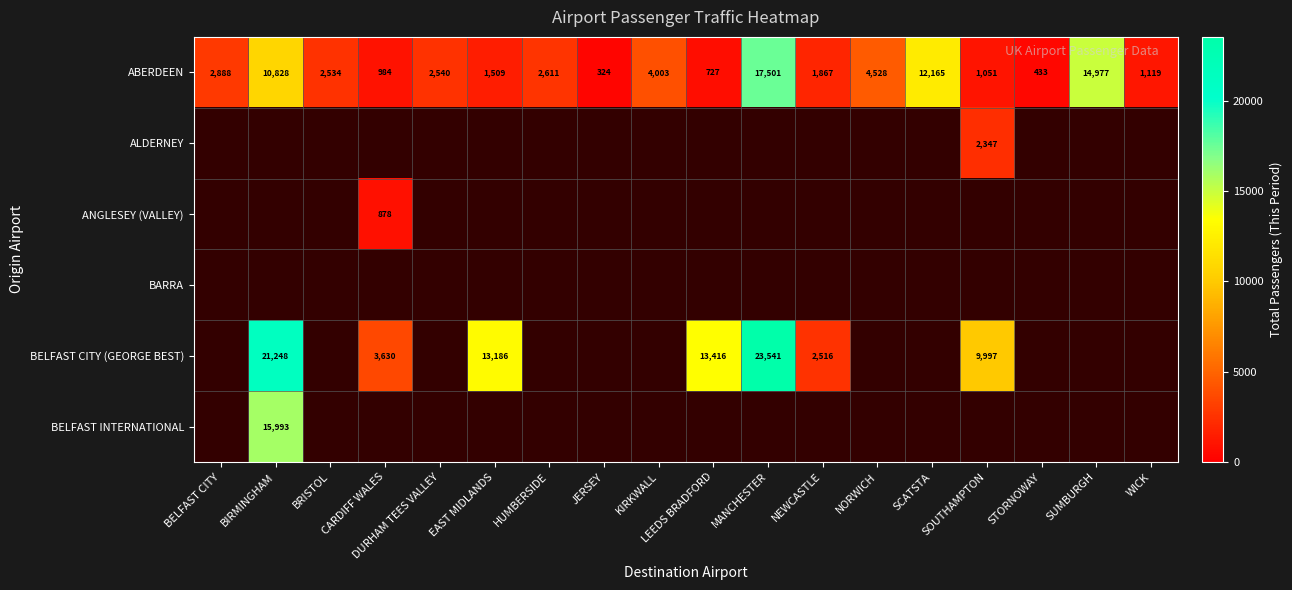

Between EAST MIDLANDS and WICK, which is larger?

EAST MIDLANDS